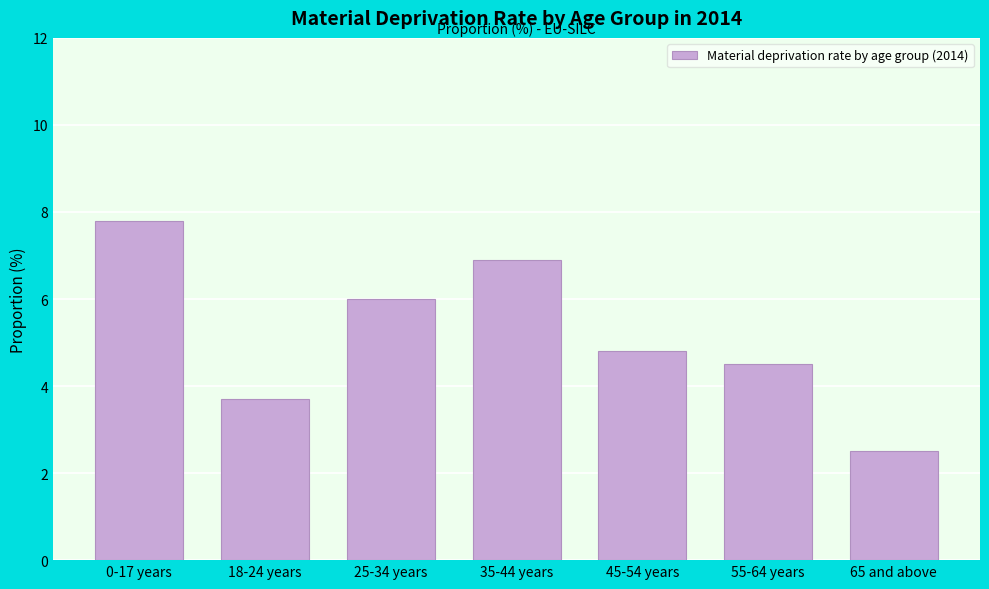

Reading left to right, what are all the values shown in this chart?

7.8	3.7	6.0	6.9	4.8	4.5	2.5